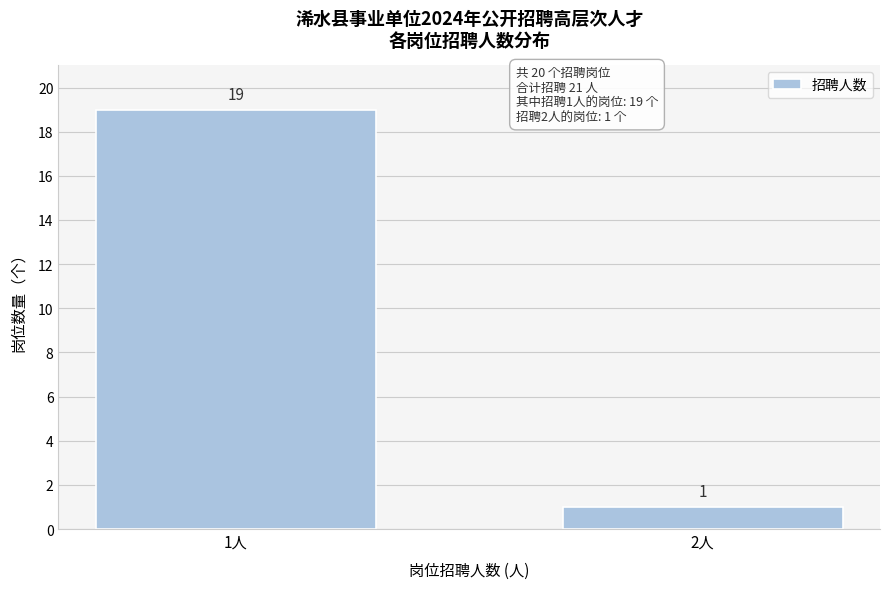

Reading left to right, extract all data points from this chart.

19	1